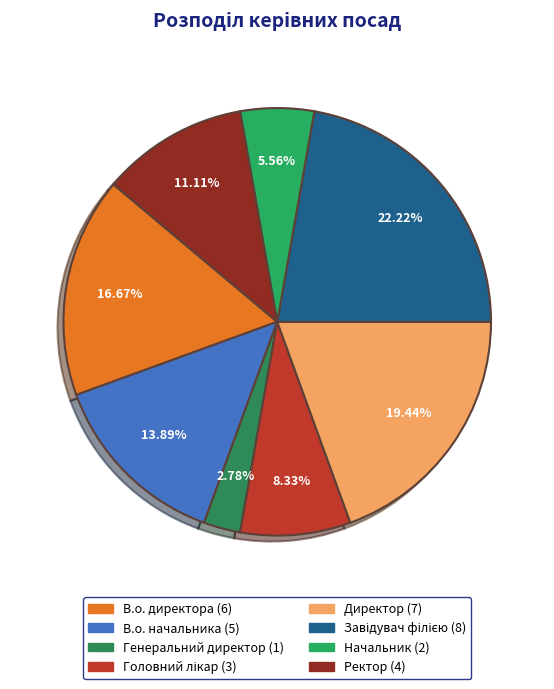

Which has a higher value, В.о. директора or Головний лікар?

В.о. директора